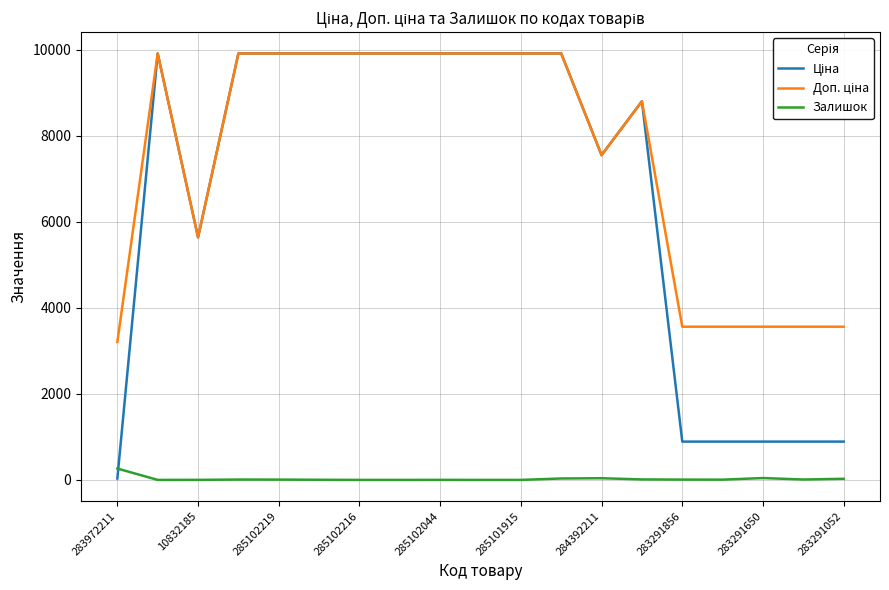

What is the greatest value displayed?

9908.5